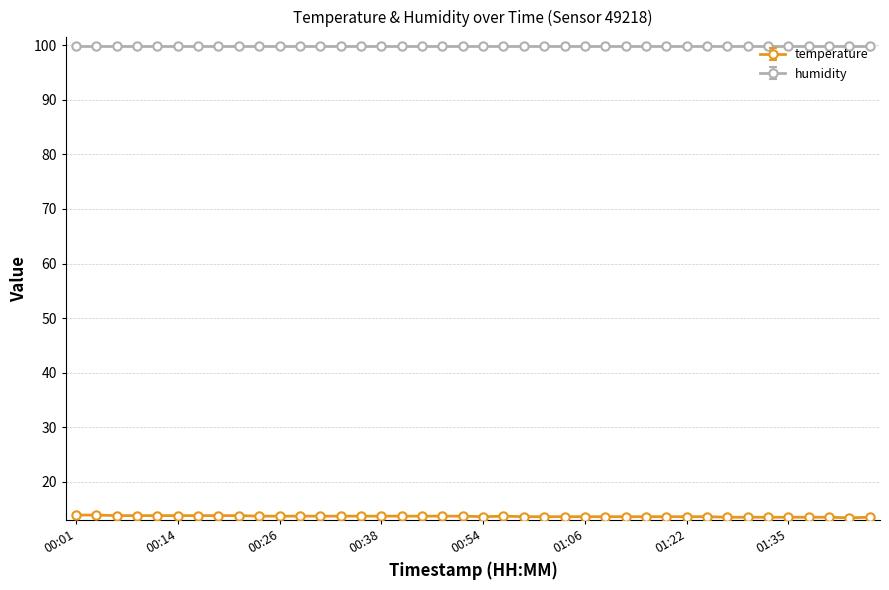

What is the highest value of the humidity series?

99.9